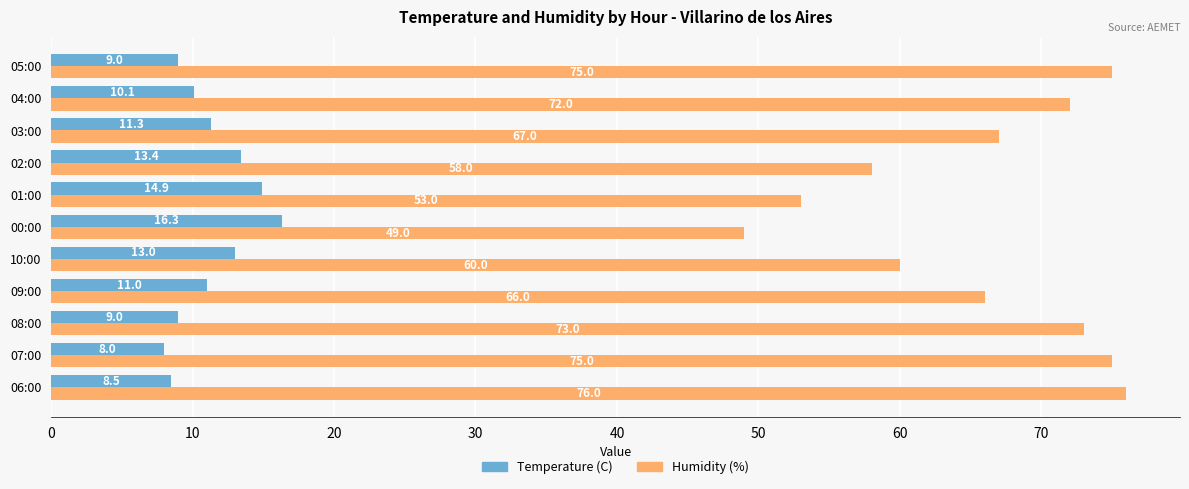

Which series has the largest total across all categories?

Humidity (%)